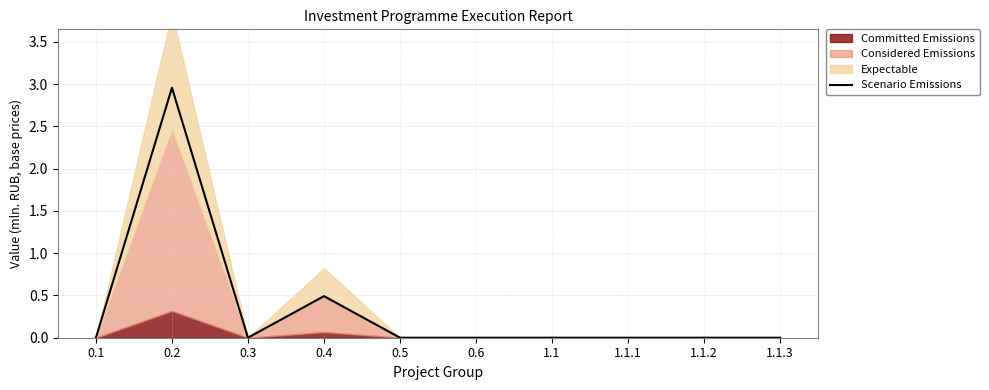

What is the sum of all values?

3.5